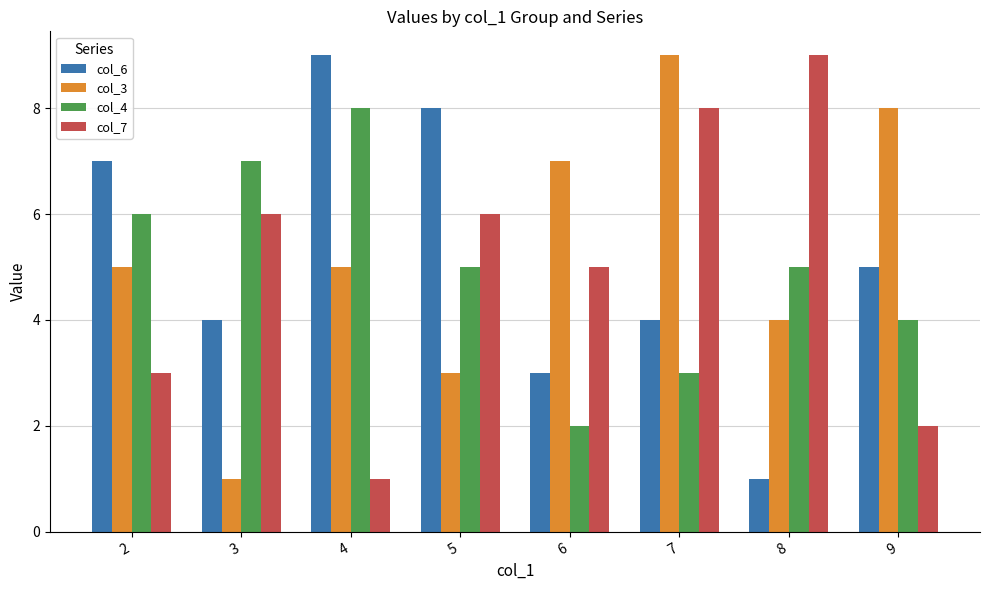

What is the sum of all col_6 values?

41